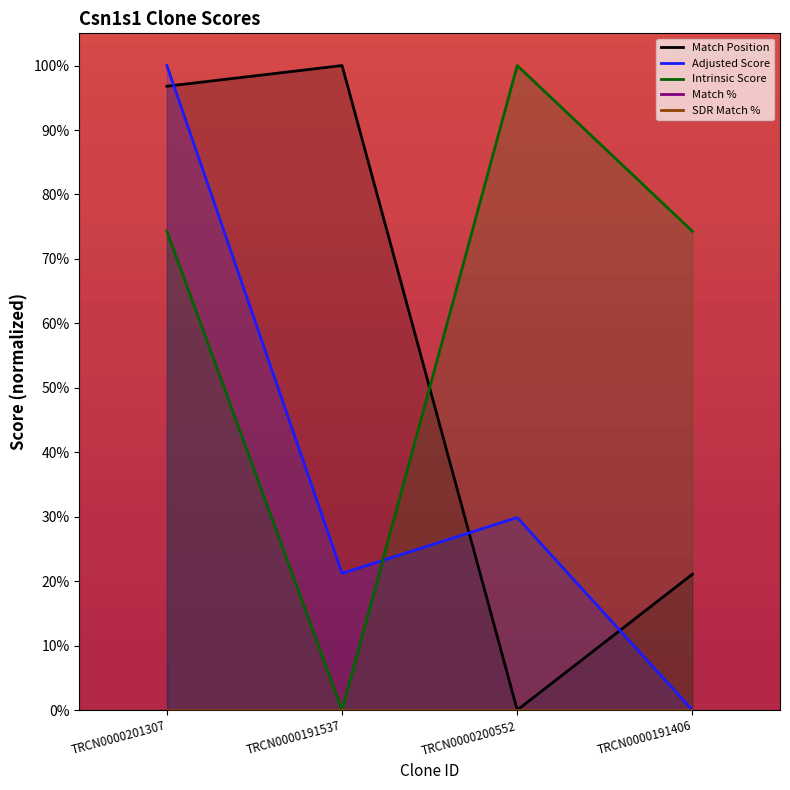

What is the total value across all series at TRCN0000201307?

271.1